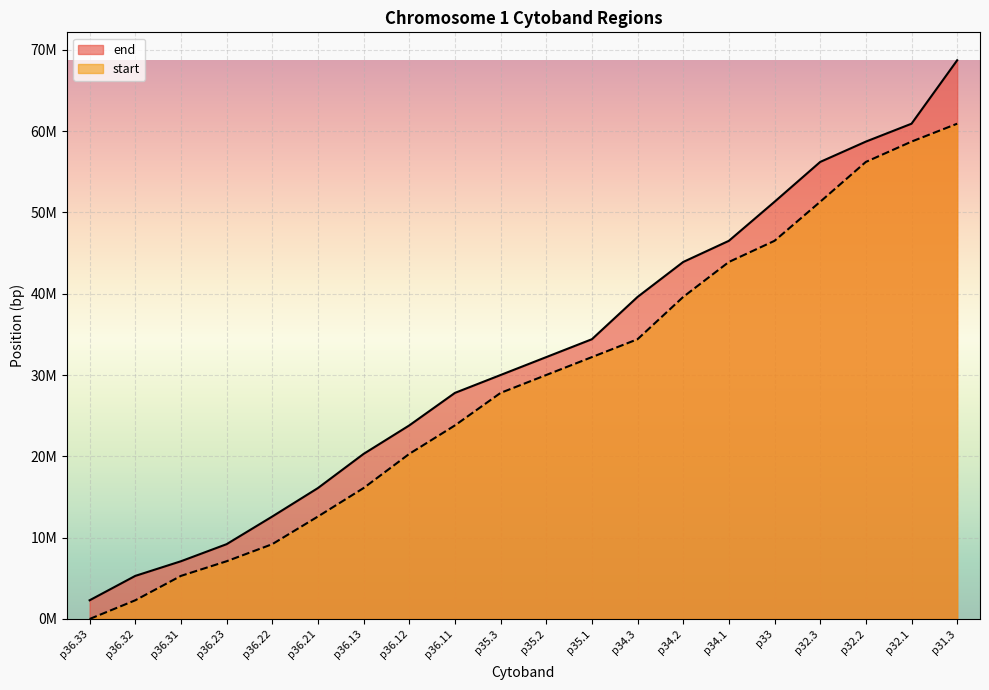

List the labels in order of end value, largest first.

p31.3, p32.1, p32.2, p32.3, p33, p34.1, p34.2, p34.3, p35.1, p35.2, p35.3, p36.11, p36.12, p36.13, p36.21, p36.22, p36.23, p36.31, p36.32, p36.33